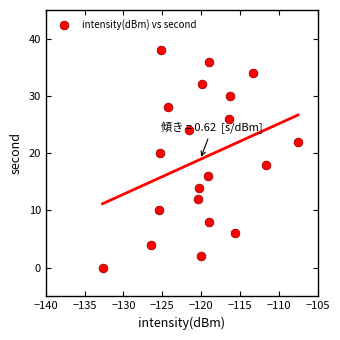

What is the range of Y values (max minus min)?

38